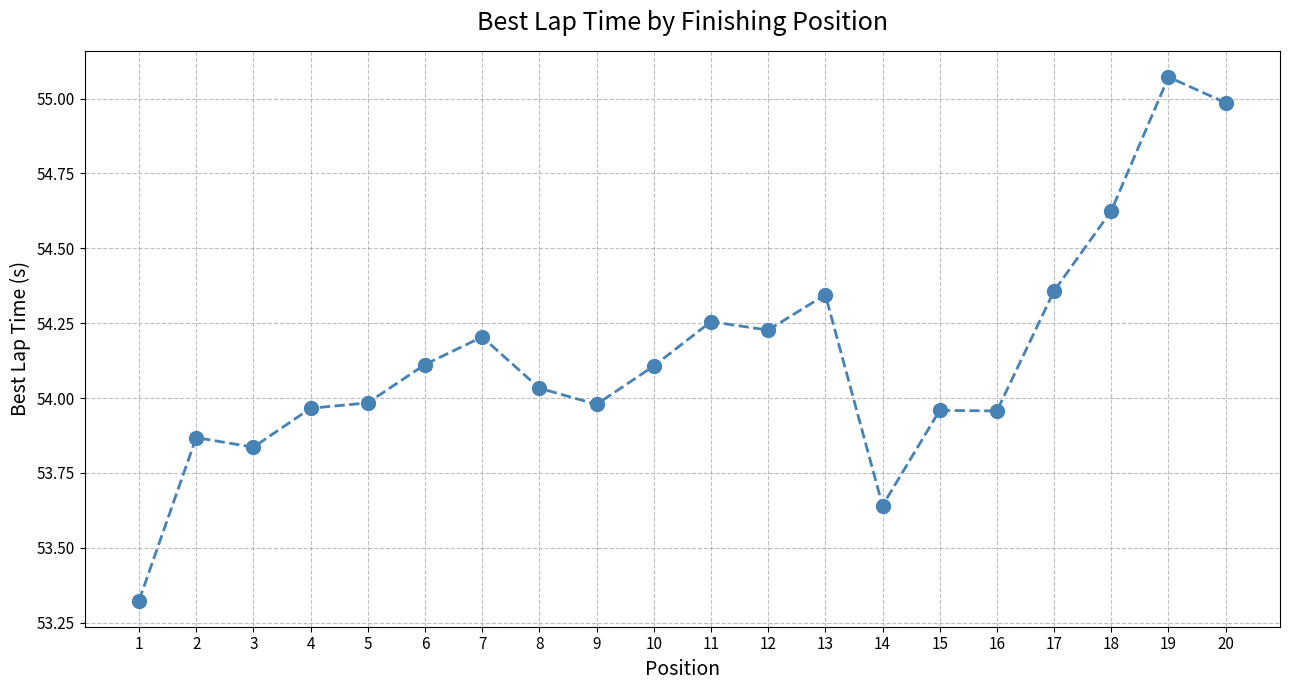

What is the difference between the values at 2 and 17?

0.5